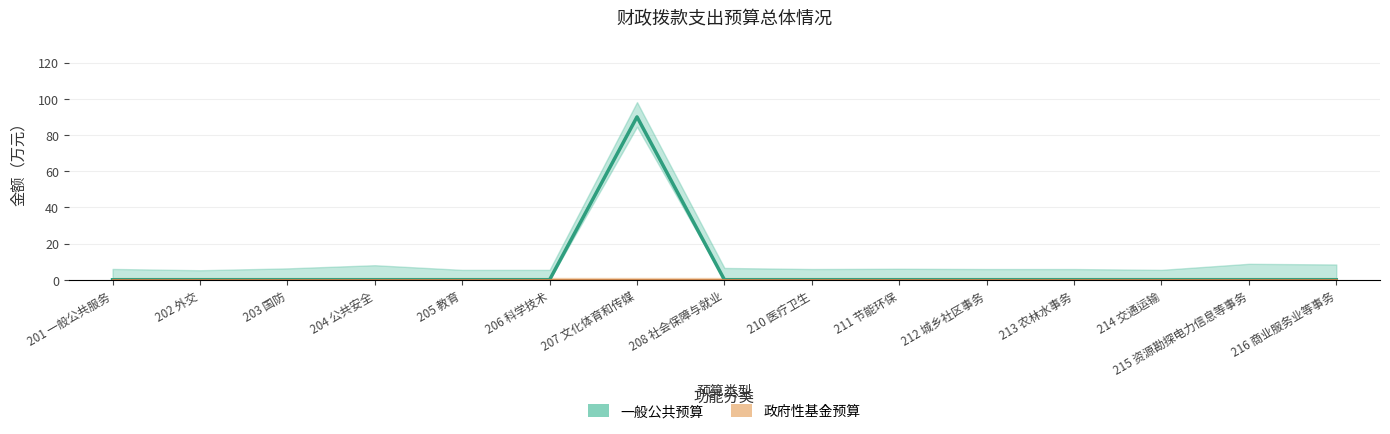

At which category does the chart reach its peak across all series?

207 文化体育和传媒